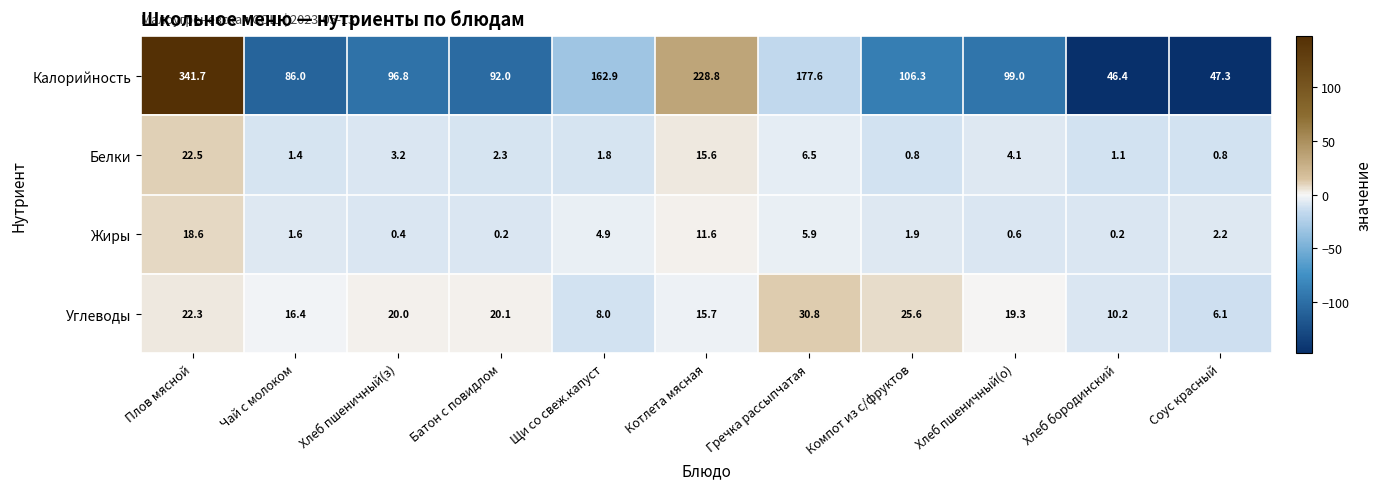

How many data points does each series have?

11